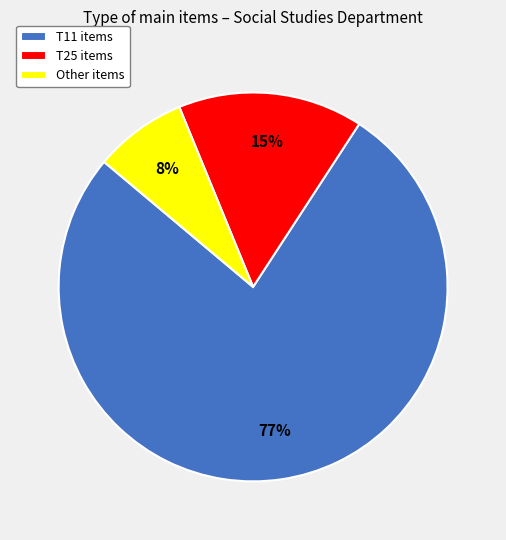

Which slice represents more than half of the pie?

T11